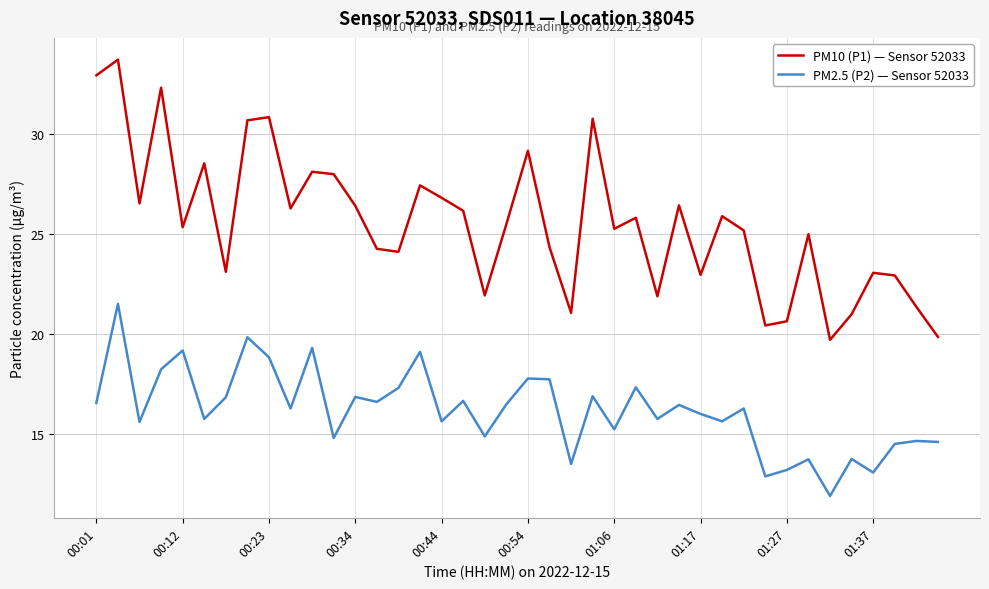

What is the maximum value shown in the chart?

33.7